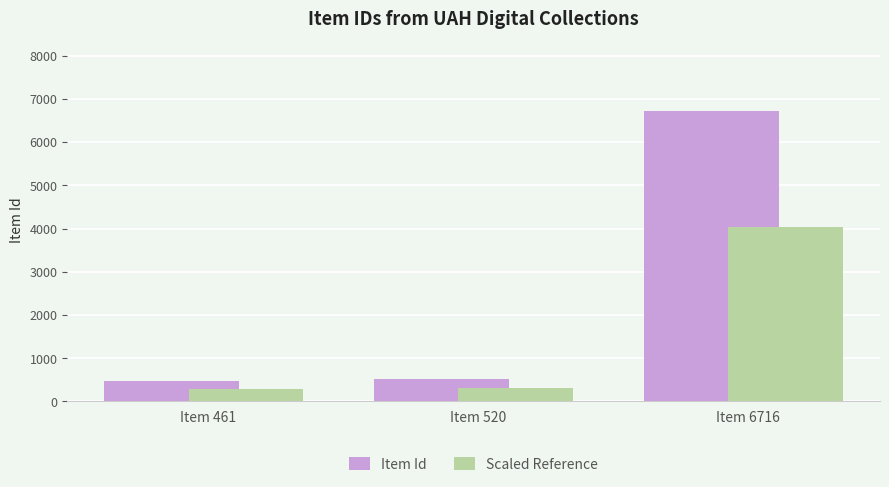

Rank the series by their maximum value, from highest to lowest.

Item Id, Scaled Reference